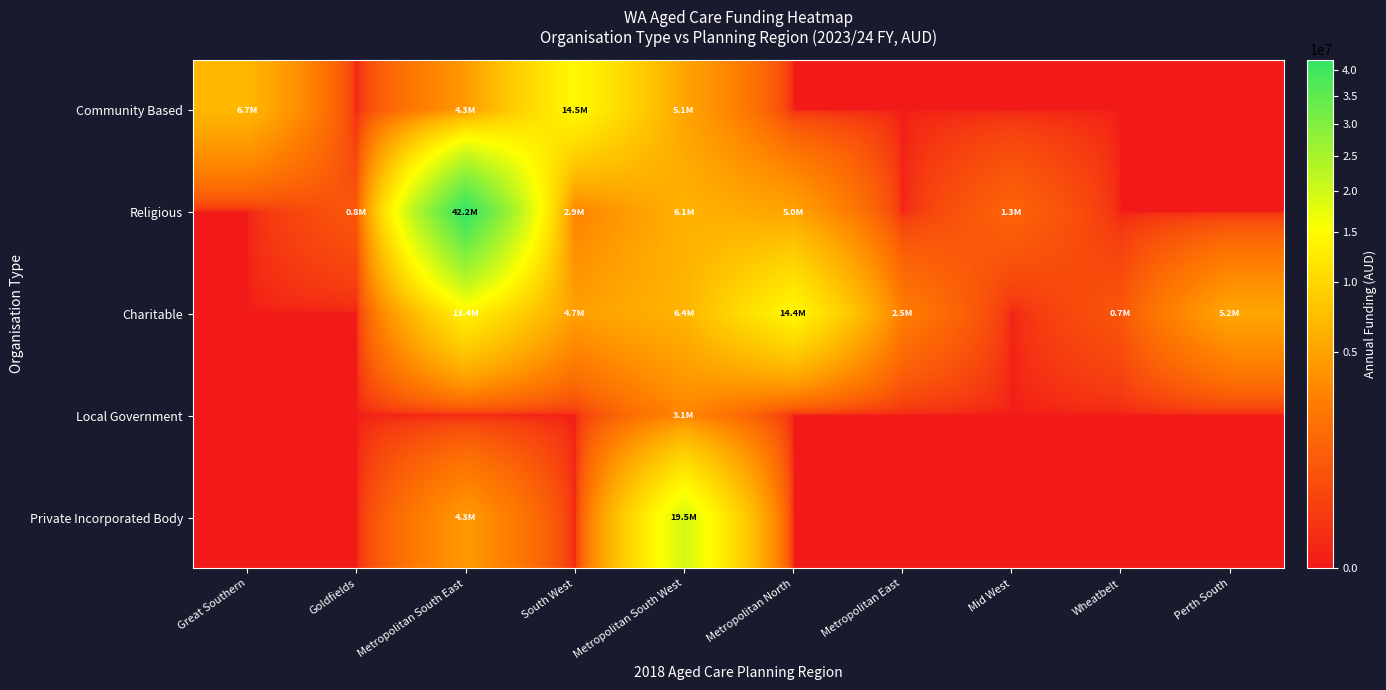

Count the number of categories in the chart.

10